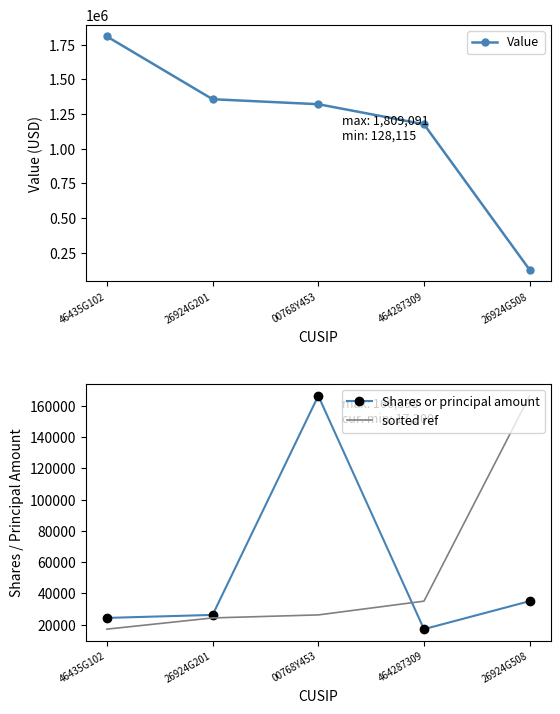

The sorted ref series shows 17200 at 46435G102. True or false?

True